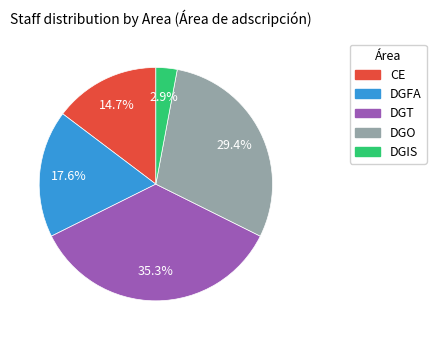

Which category has the biggest portion of the pie?

DGT